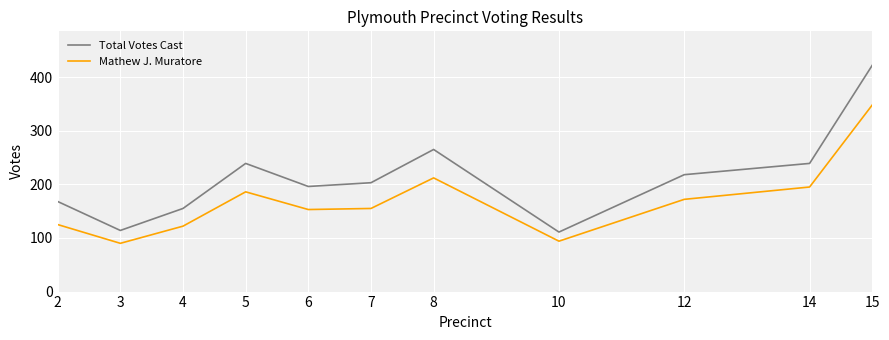

What is the difference between the second highest and minimum values in the Total Votes Cast series?

154